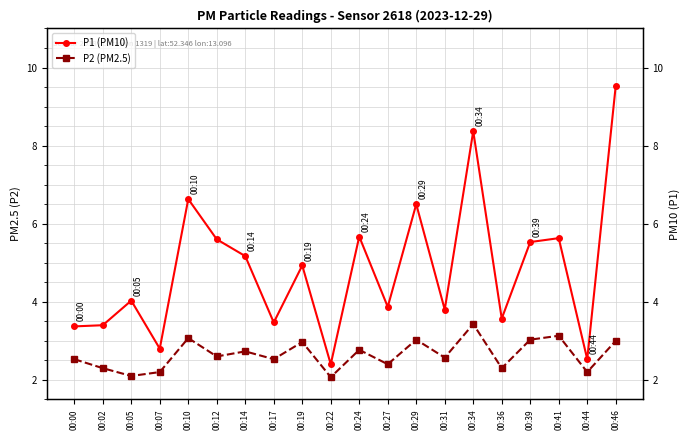

Reading left to right, what are all the values shown in this chart?

P1 (PM10): 00:00=3.4	00:02=3.4	00:05=4.0	00:07=2.8	00:10=6.6	00:12=5.6	00:14=5.2	00:17=3.5	00:19=4.9	00:22=2.4	00:24=5.7	00:27=3.9	00:29=6.5	00:31=3.8	00:34=8.4	00:36=3.6	00:39=5.5	00:41=5.6	00:44=2.5	00:46=9.5
P2 (PM2.5): 00:00=2.5	00:02=2.3	00:05=2.1	00:07=2.2	00:10=3.1	00:12=2.6	00:14=2.7	00:17=2.5	00:19=3.0	00:22=2.1	00:24=2.8	00:27=2.4	00:29=3.0	00:31=2.6	00:34=3.4	00:36=2.3	00:39=3.0	00:41=3.1	00:44=2.2	00:46=3.0